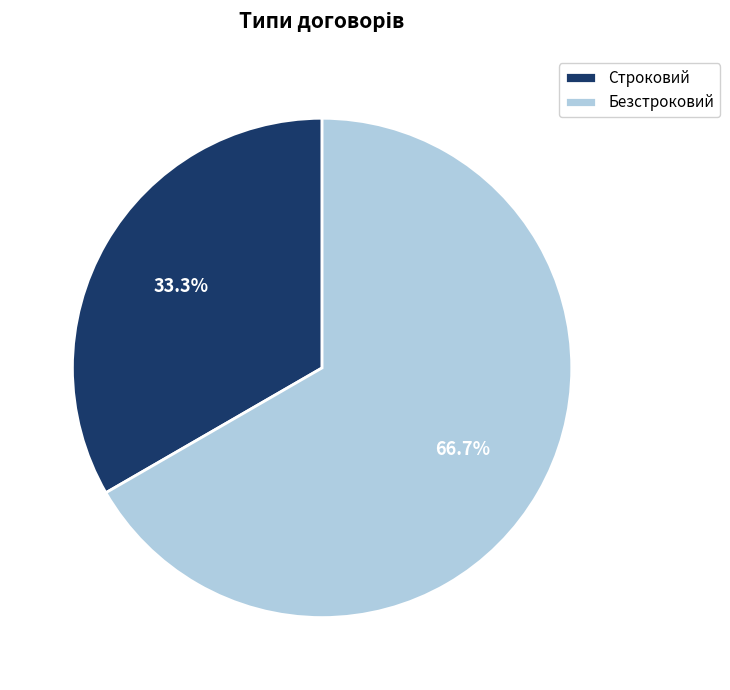

Combined, what portion of the pie is Безстроковий and Строковий?

100.0%